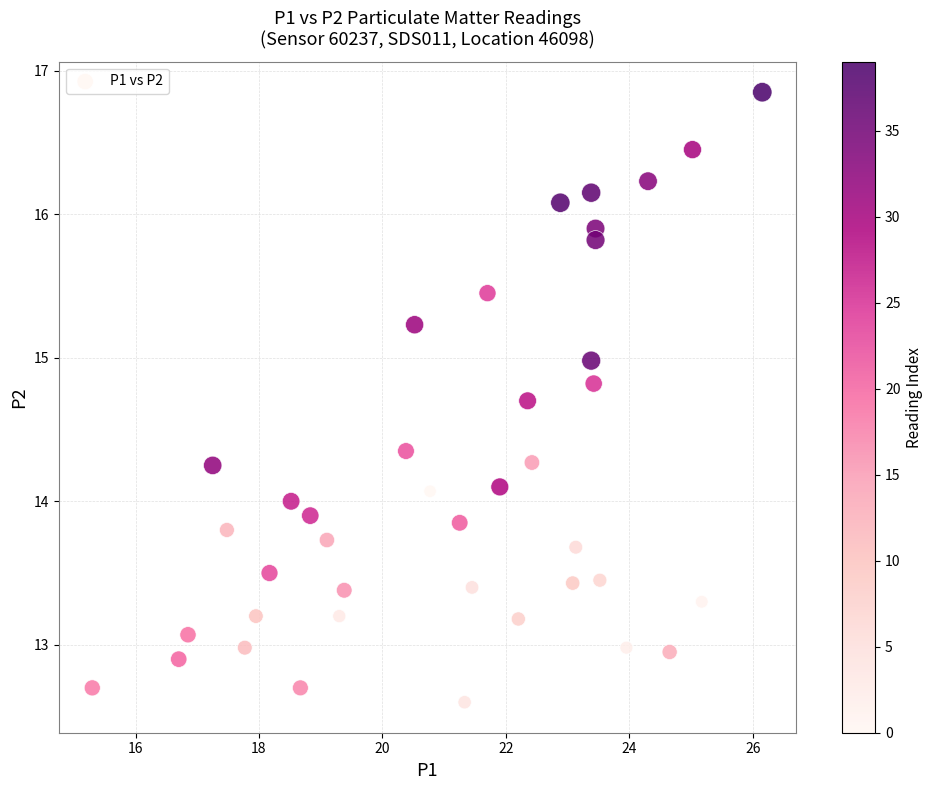

What is the range of X values (max minus min)?

10.8